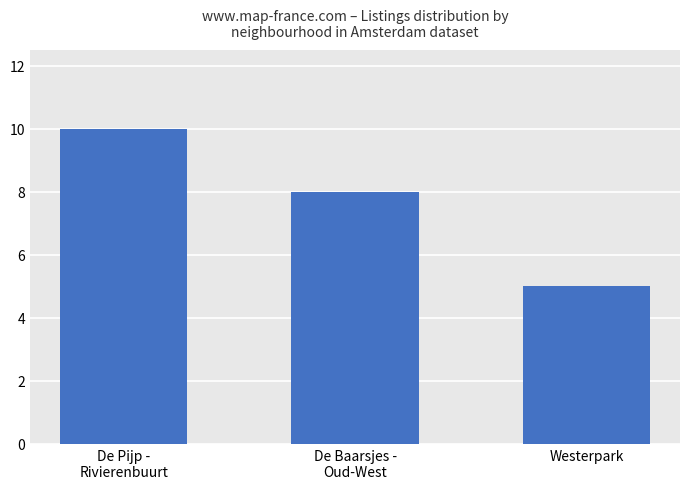

List the labels in order of value, smallest first.

Westerpark, De Baarsjes -
Oud-West, De Pijp -
Rivierenbuurt